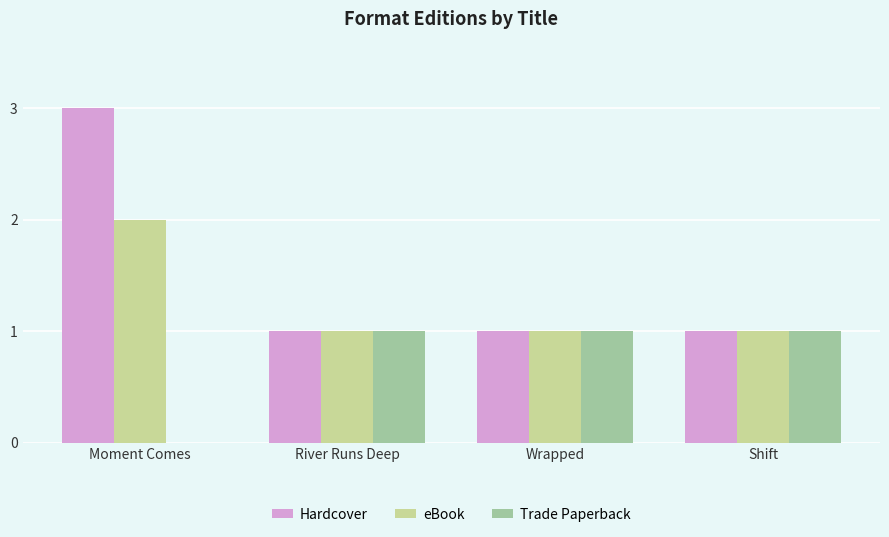

Which series changed the most between Moment Comes and Shift?

Hardcover